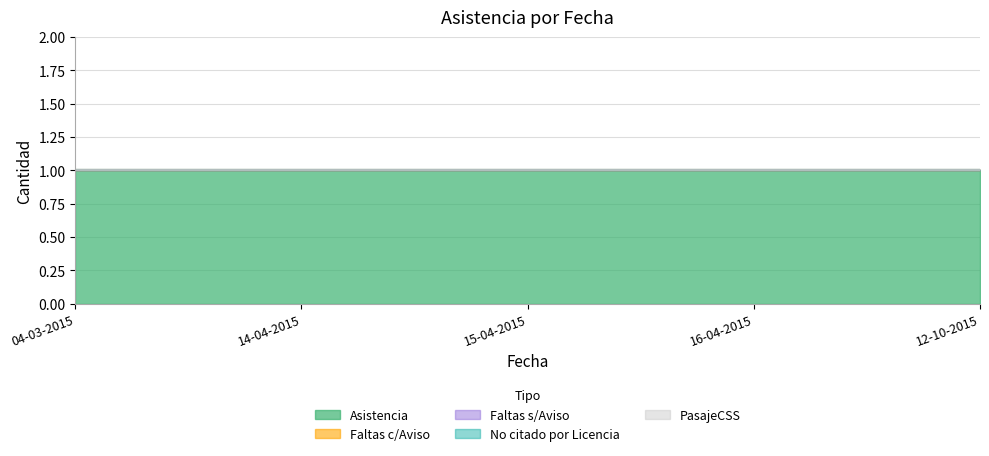

True or false: Asistencia and No citado por Licencia intersect in this chart.

False